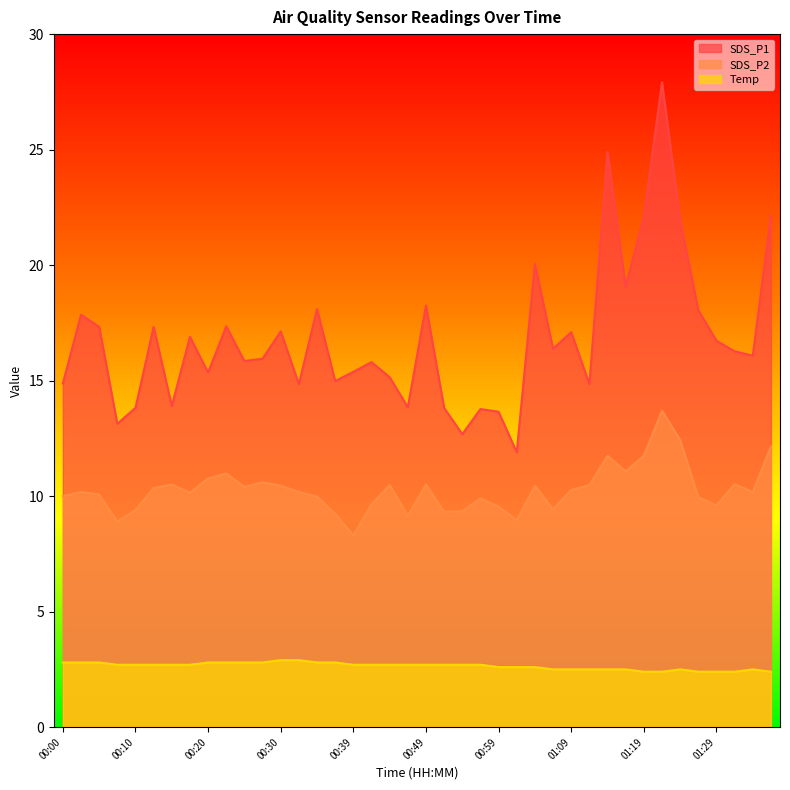

True or false: Temp and SDS_P1 intersect in this chart.

False